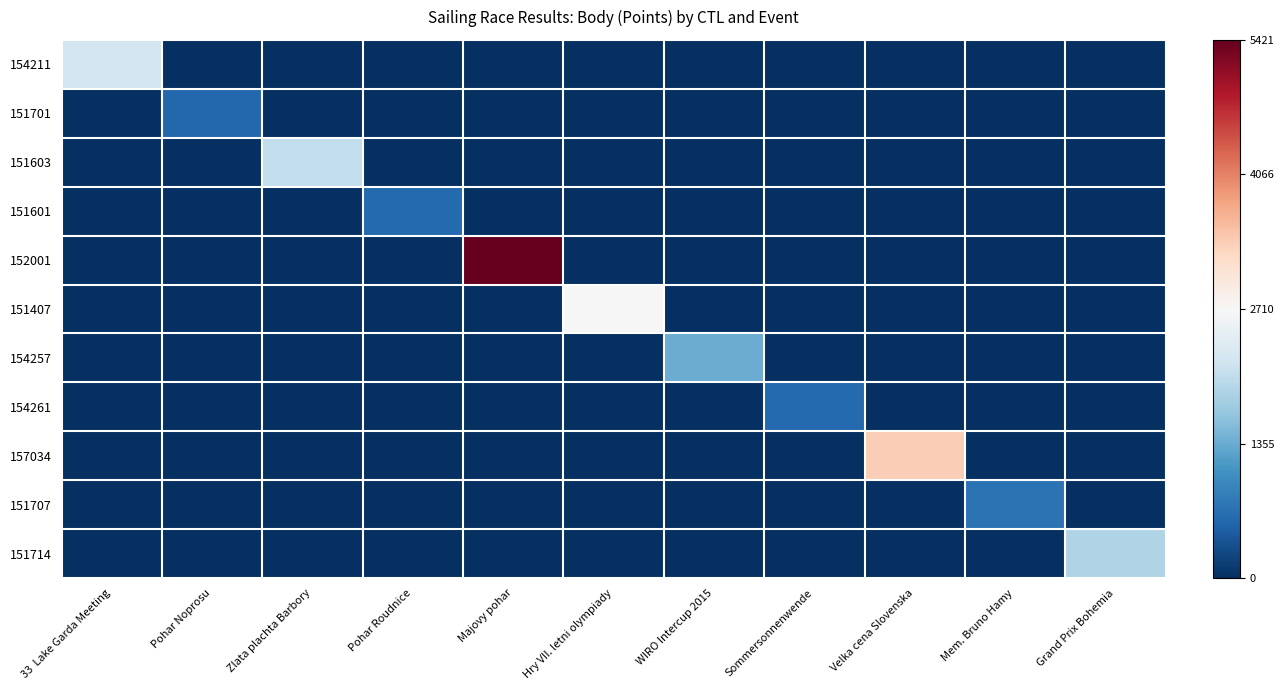

At which category is the sum across all series the highest?

Majovy pohar